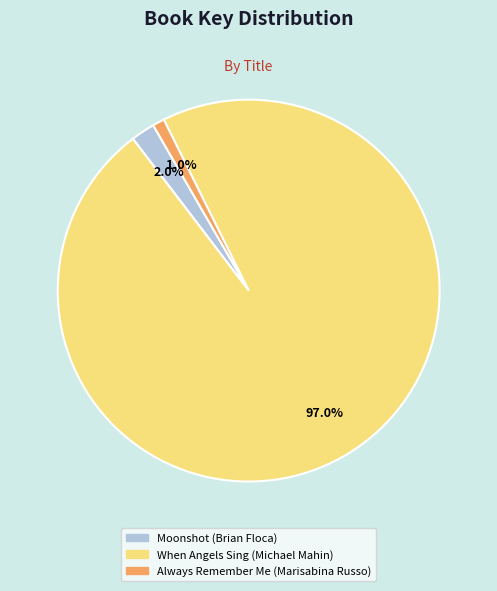

Combined, what portion of the pie is When Angels Sing (Michael Mahin) and Moonshot (Brian Floca)?

99.0%